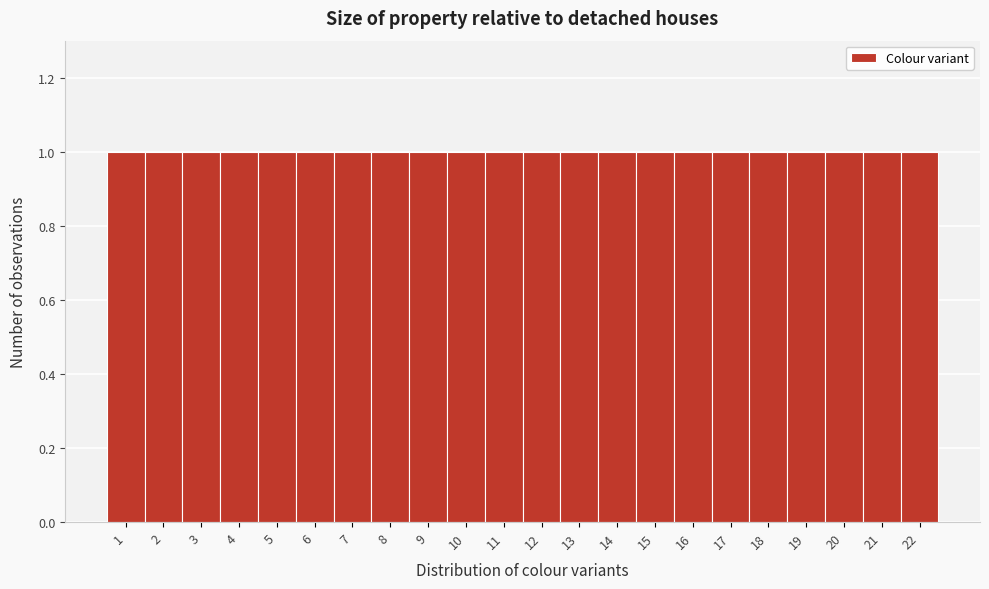

Reading left to right, list every bar in this chart as the range it spans on the x-axis followed by its height. The values are not printed on the chart, so give them approximately, as read against the axis.

0.5 to 1.5: 1
1.5 to 2.5: 1
2.5 to 3.5: 1
3.5 to 4.5: 1
4.5 to 5.5: 1
5.5 to 6.5: 1
6.5 to 7.5: 1
7.5 to 8.5: 1
8.5 to 9.5: 1
9.5 to 10.5: 1
10.5 to 11.5: 1
11.5 to 12.5: 1
12.5 to 13.5: 1
13.5 to 14.5: 1
14.5 to 15.5: 1
15.5 to 16.5: 1
16.5 to 17.5: 1
17.5 to 18.5: 1
18.5 to 19.5: 1
19.5 to 20.5: 1
20.5 to 21.5: 1
21.5 to 22.5: 1